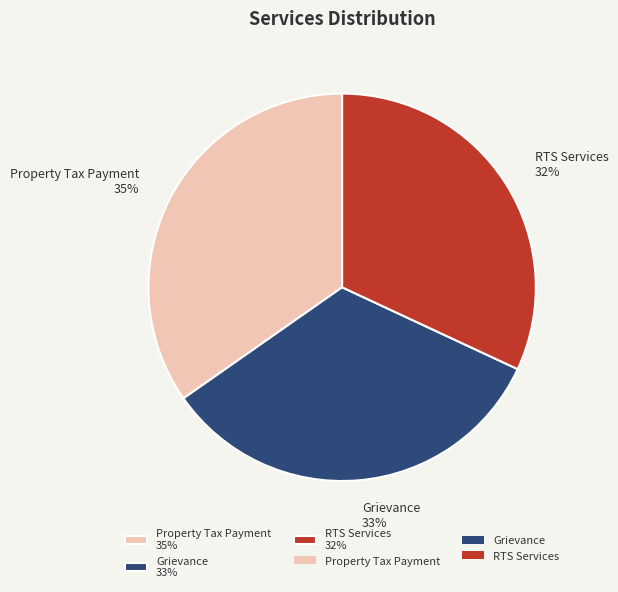

Is Property Tax Payment the majority of the pie?

No